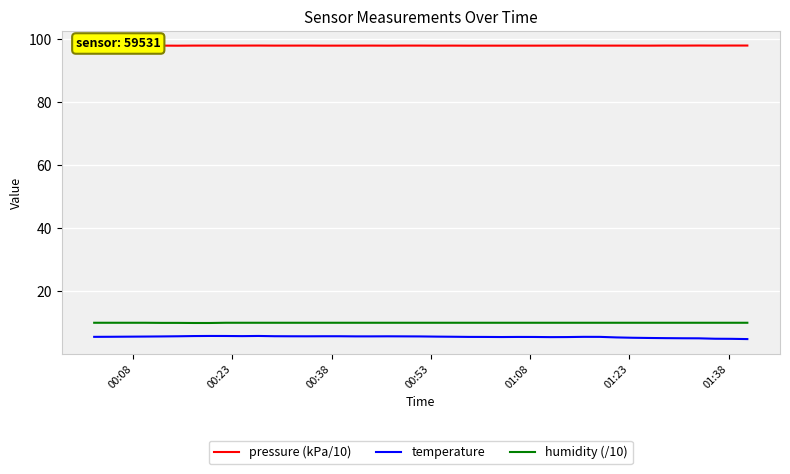

True or false: pressure (kPa/10) and temperature cross at least once.

False